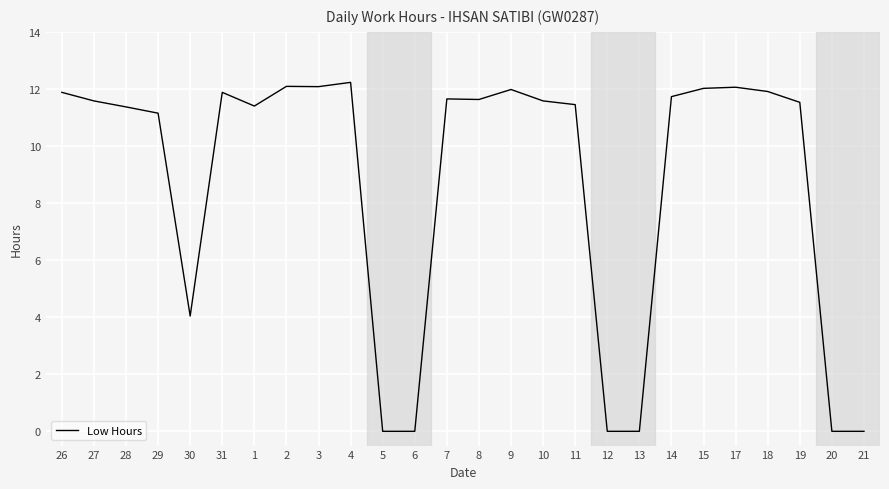

What is the ratio of the value at 17 to the value at 30?

3.0